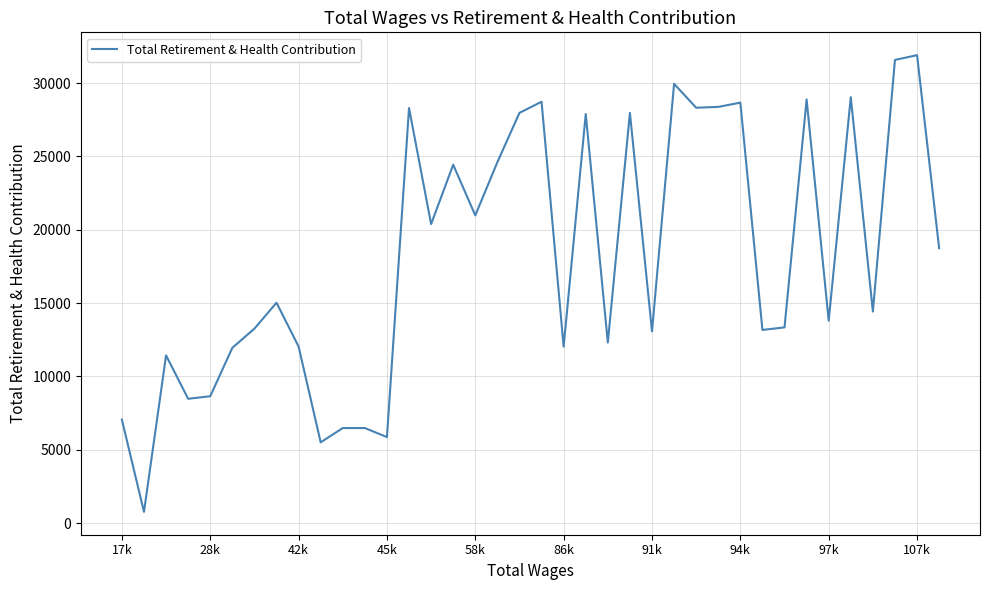

What is the difference between the maximum and minimum values?

31136